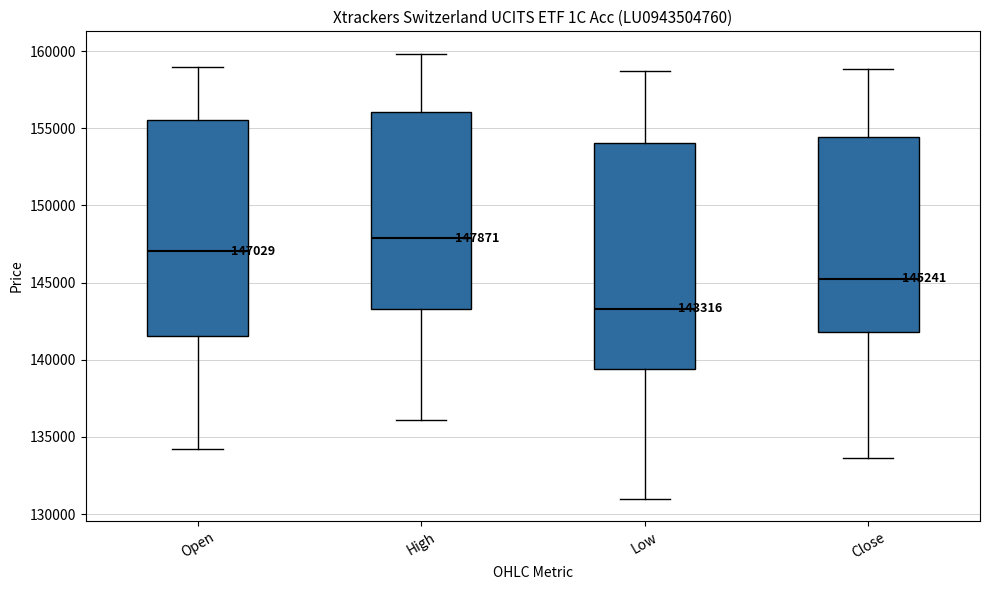

Which box's median line is the highest?

High